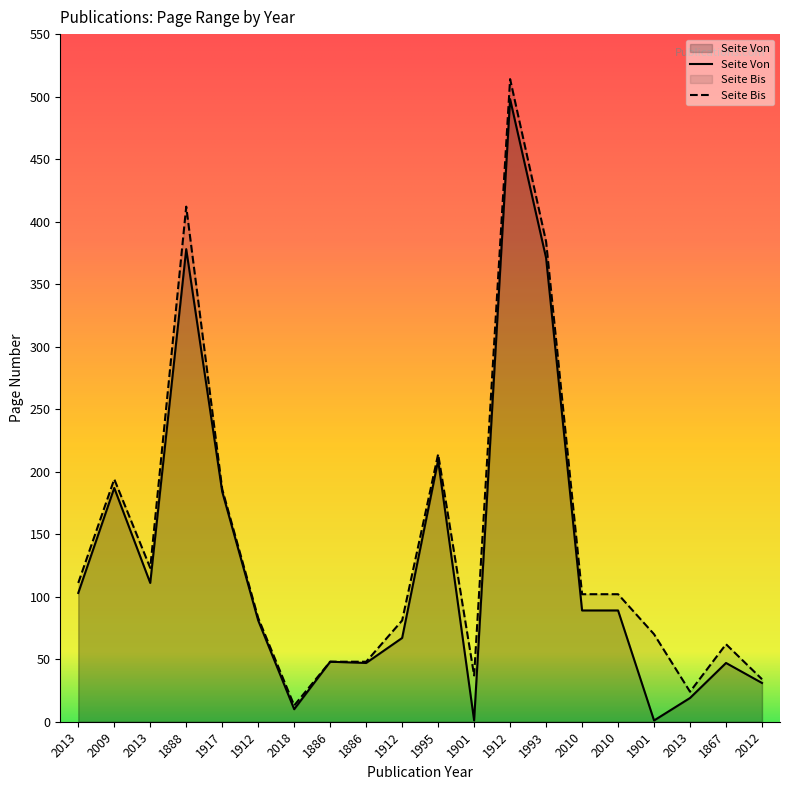

What is the average value of the Seite Bis series?

142